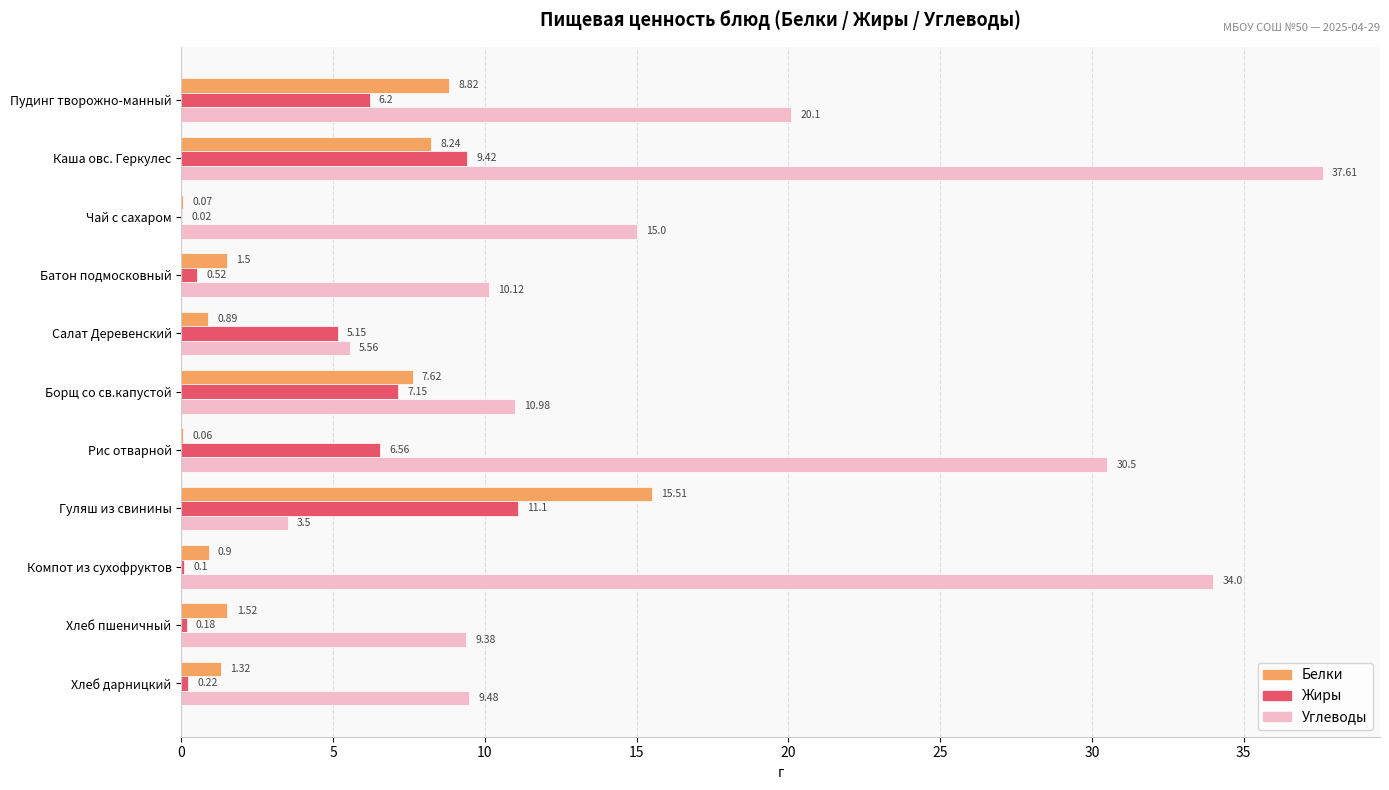

Which series has the largest total across all categories?

Углеводы